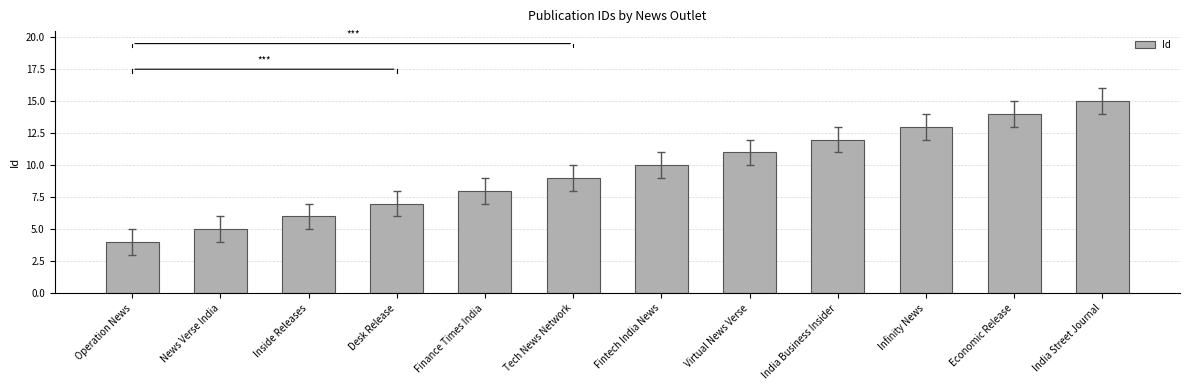

Reading left to right, what are all the values shown in this chart?

4	5	6	7	8	9	10	11	12	13	14	15